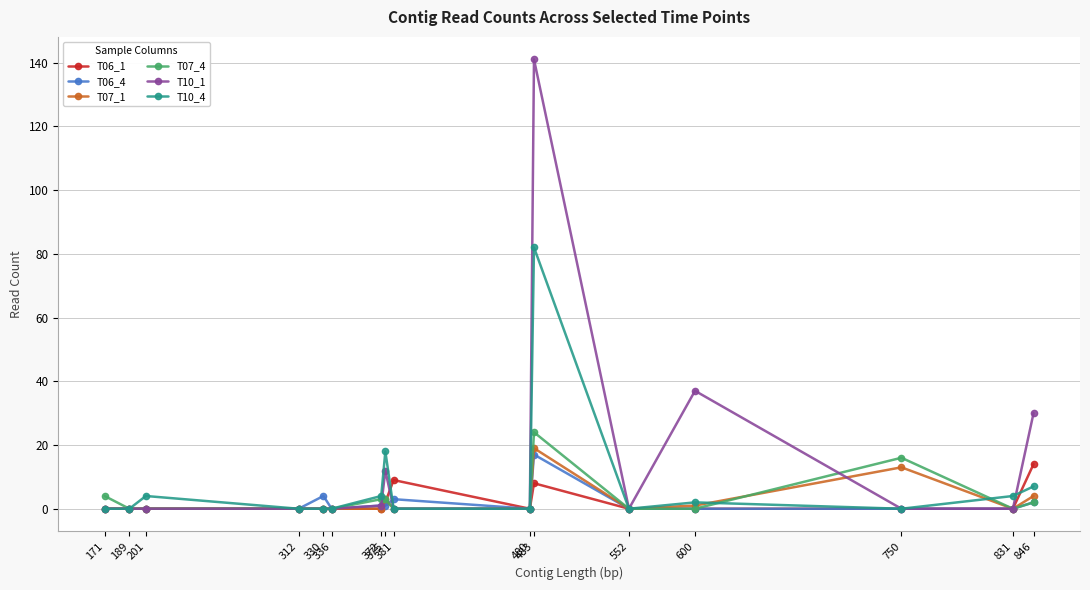

List the series in order of their peak value, lowest first.

T06_1, T06_4, T07_1, T07_4, T10_4, T10_1